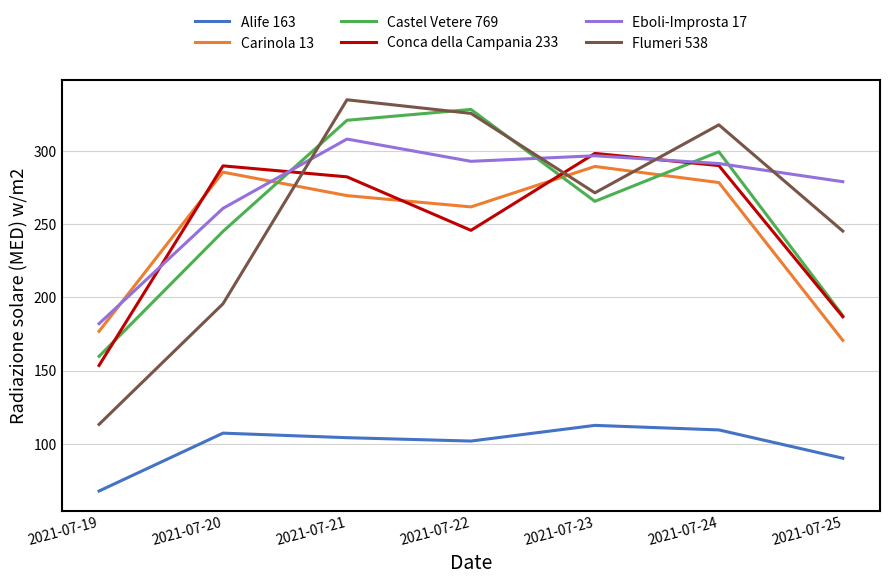

Which series changed the most between 2021-07-19 and 2021-07-20?

Conca della Campania 233